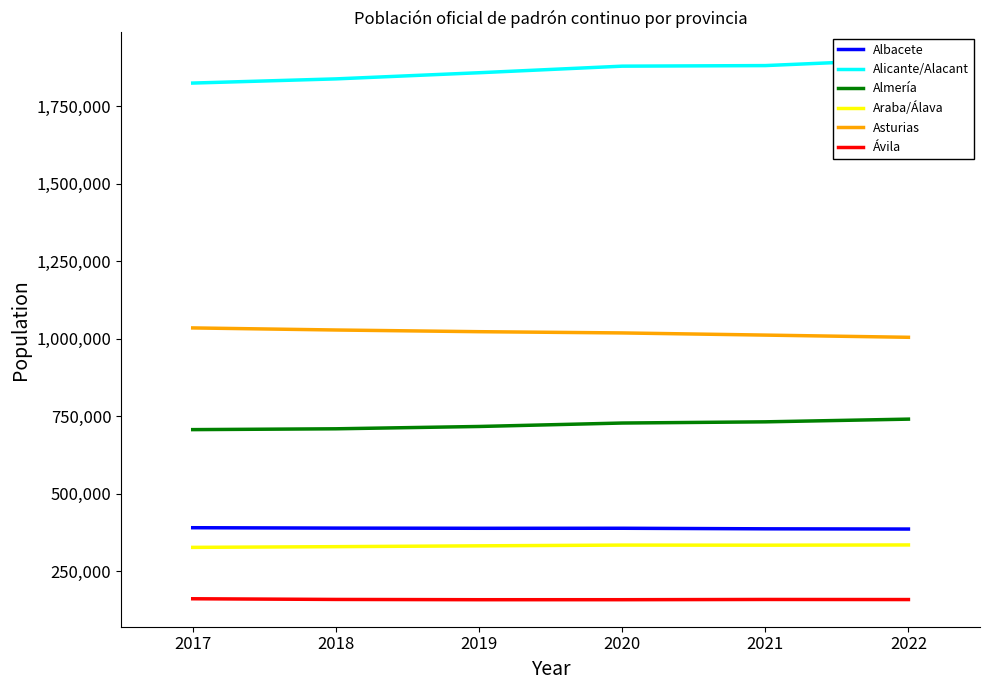

At which category does the chart reach its minimum across all series?

2019